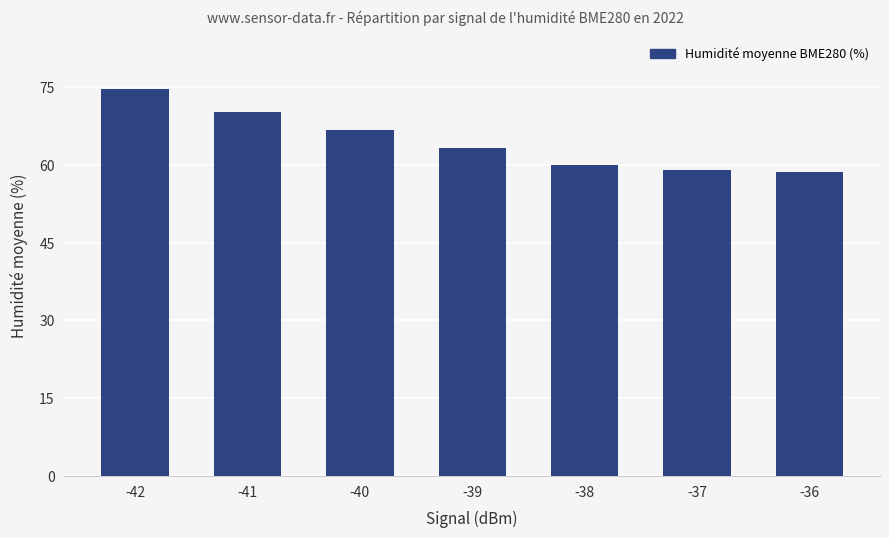

What is the difference between the values at -41 and -40?

3.4